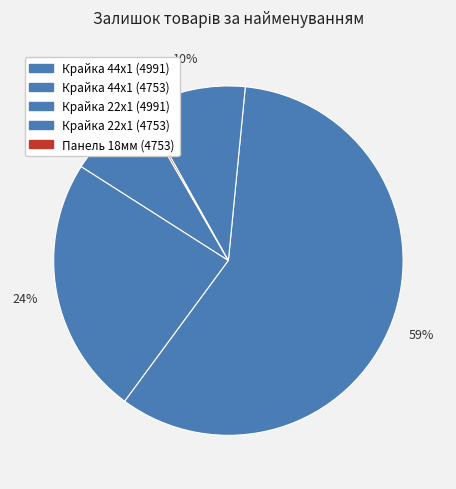

How many segments does this pie chart have?

5